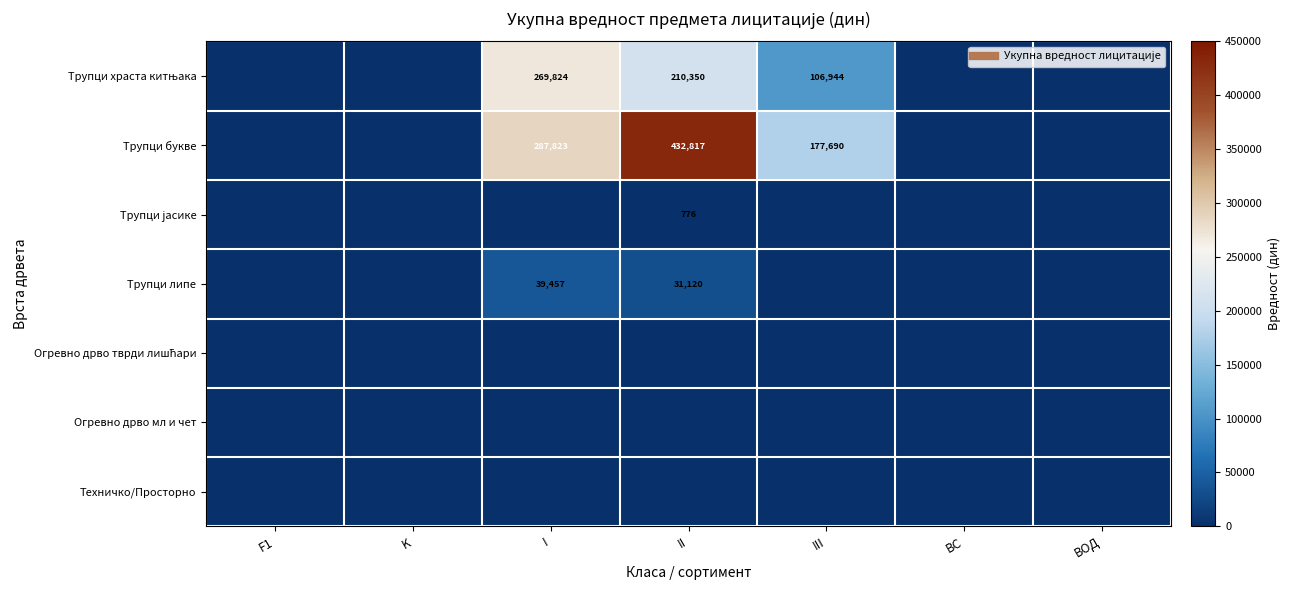

At which category is the sum across all series the highest?

II